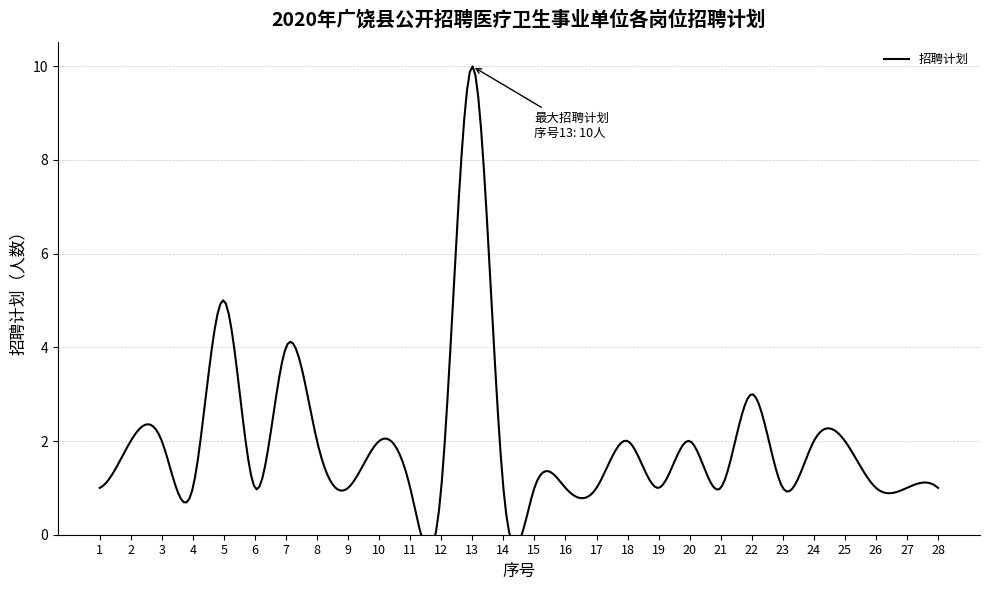

Reading left to right, transcribe all the data shown in this chart.

1=1	2=2	3=2	4=1	5=5	6=1	7=4	8=2	9=1	10=2	11=1	12=1	13=10	14=1	15=1	16=1	17=1	18=2	19=1	20=2	21=1	22=3	23=1	24=2	25=2	26=1	27=1	28=1